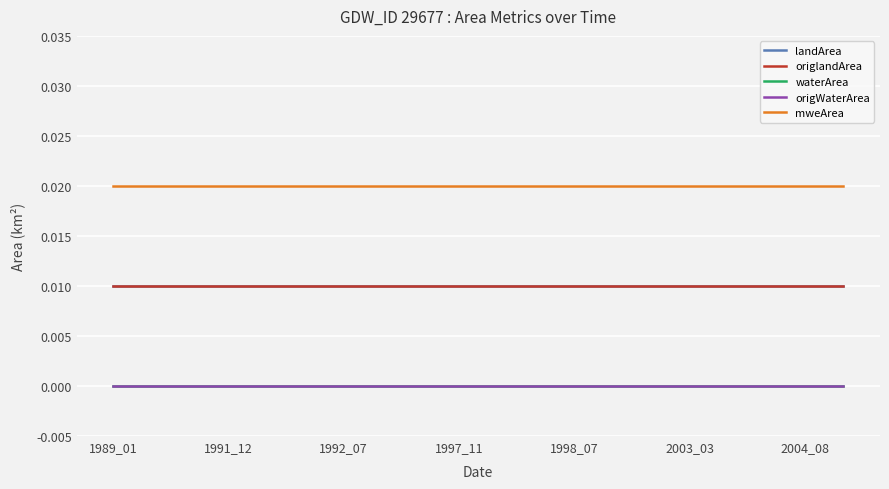

True or false: origlandArea and origWaterArea cross at least once.

False